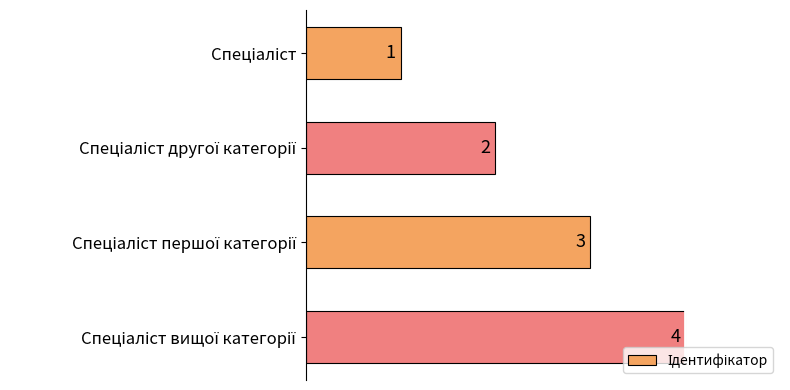

Count the number of categories in the chart.

4